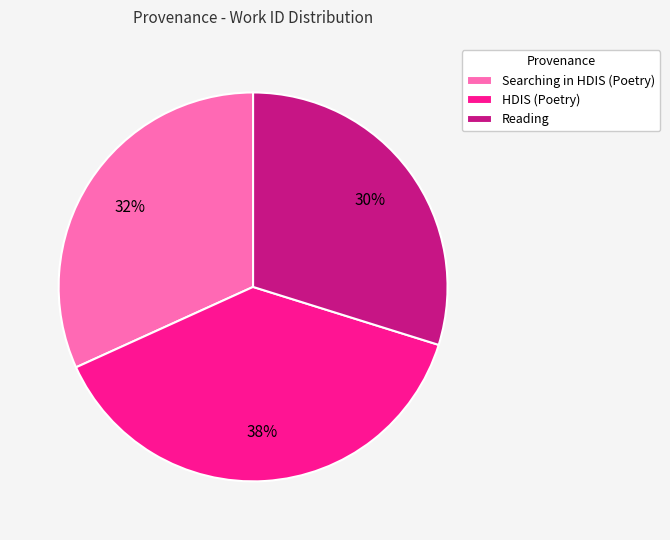

To the nearest percent, what portion does Searching in HDIS (Poetry) represent?

32%